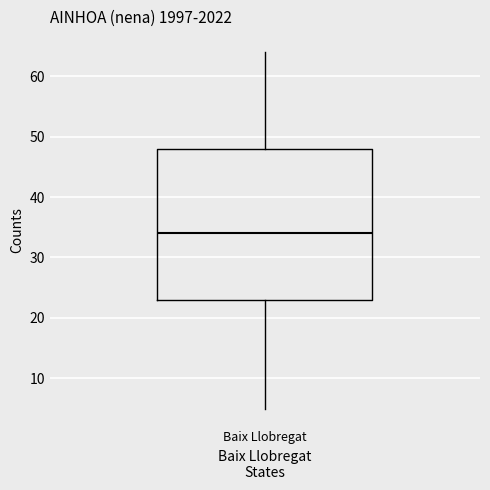

Read this box plot against the y-axis: the position of the median line, the range covered by the box, and the ends of both whiskers. The values are not printed on the chart, so give them approximately, as read against the axis.

median 34, box 23 to 48, whiskers 5 to 64